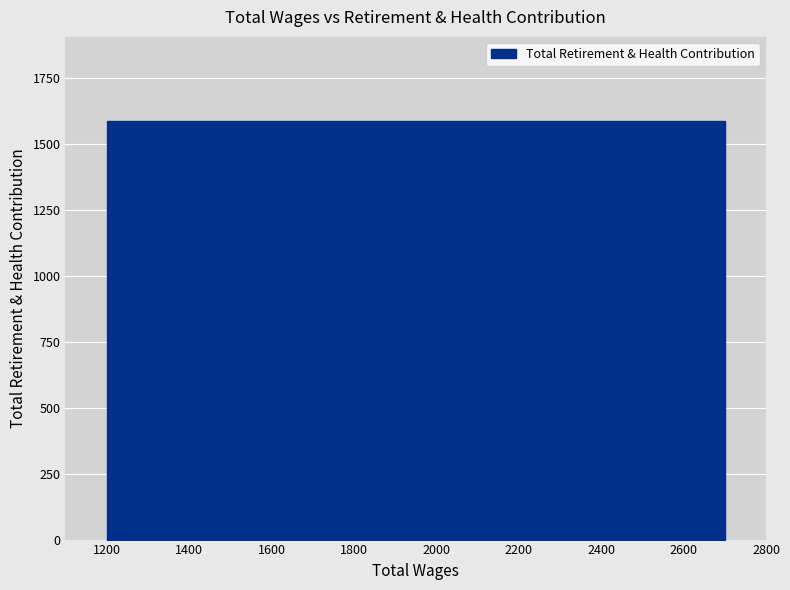

How many distinct data groups are displayed?

1